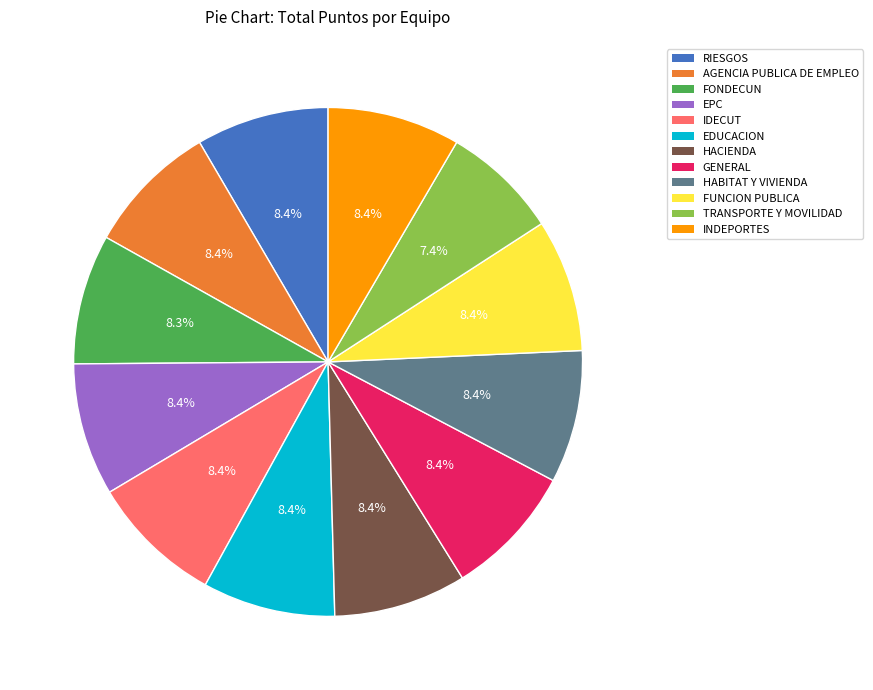

Is there any slice that represents more than half of the pie?

No